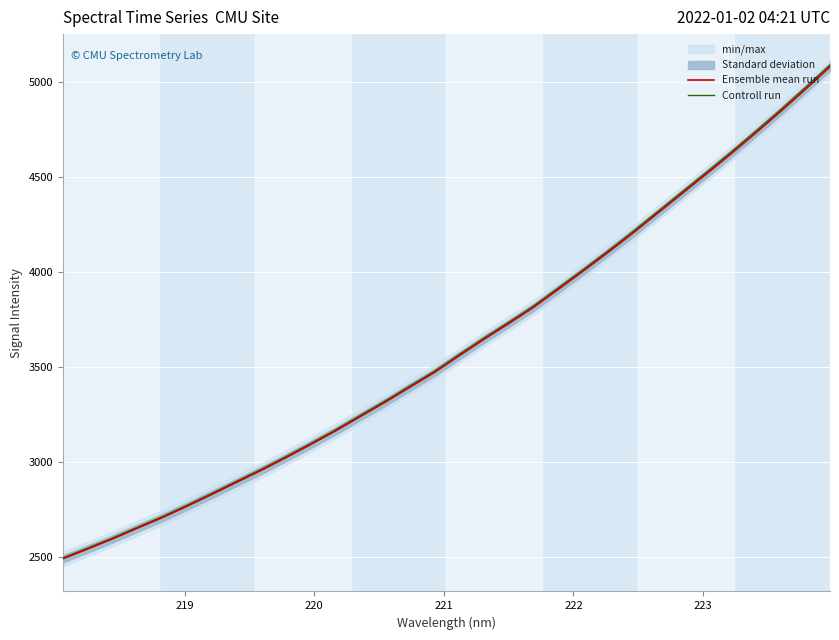

What is the difference between the second highest and second lowest values in the Ensemble mean run series?

2420.7